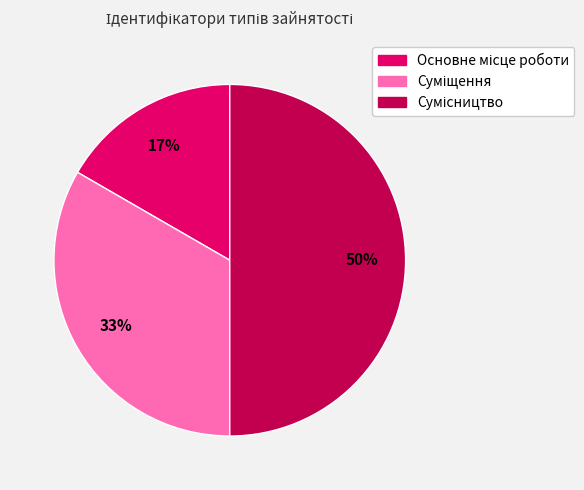

To the nearest percent, what is the average slice percentage?

33%